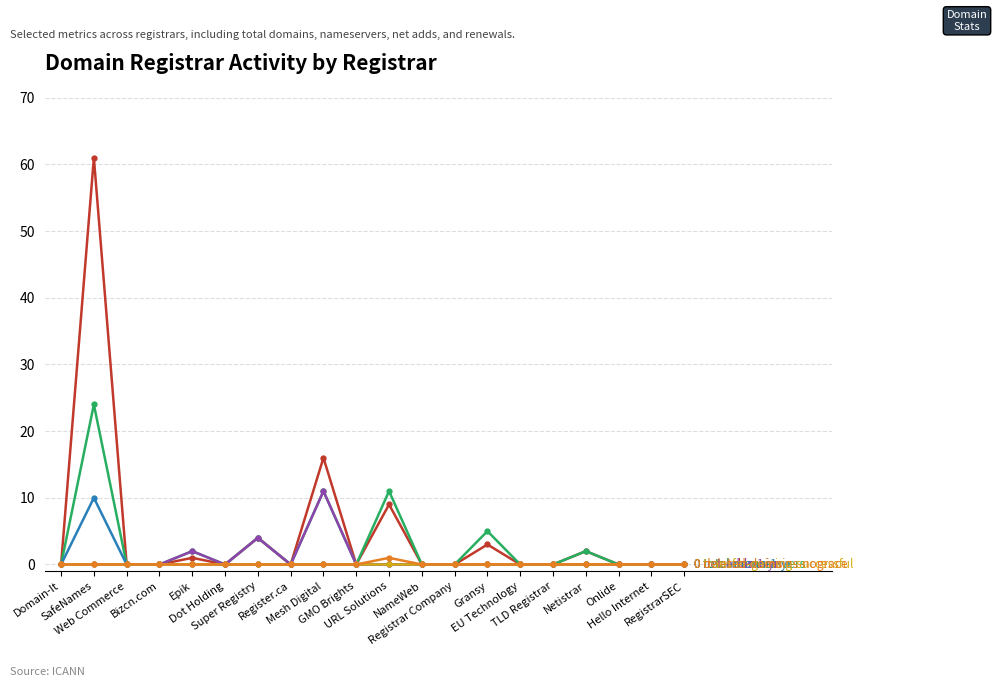

What is the maximum value shown in the chart?

61